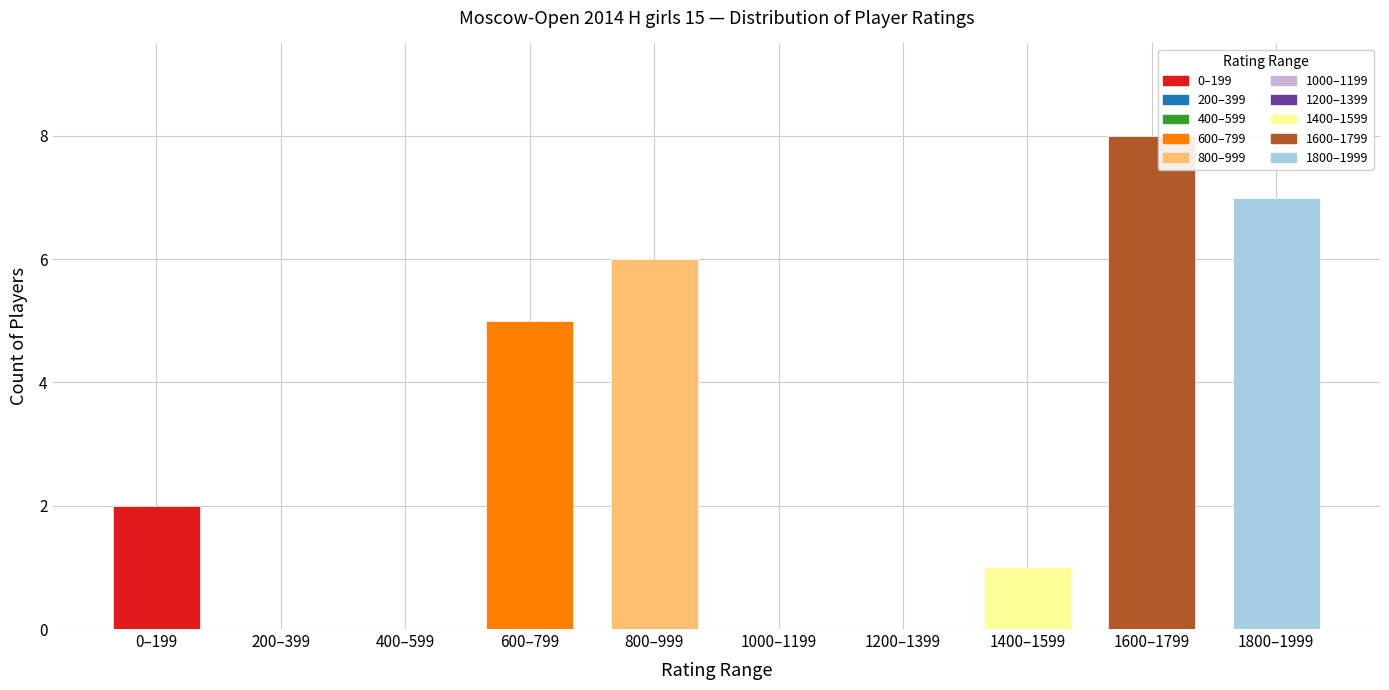

Reading left to right, list all the values displayed in this chart.

0–199=2	200–399=0	400–599=0	600–799=5	800–999=6	1000–1199=0	1200–1399=0	1400–1599=1	1600–1799=8	1800–1999=7